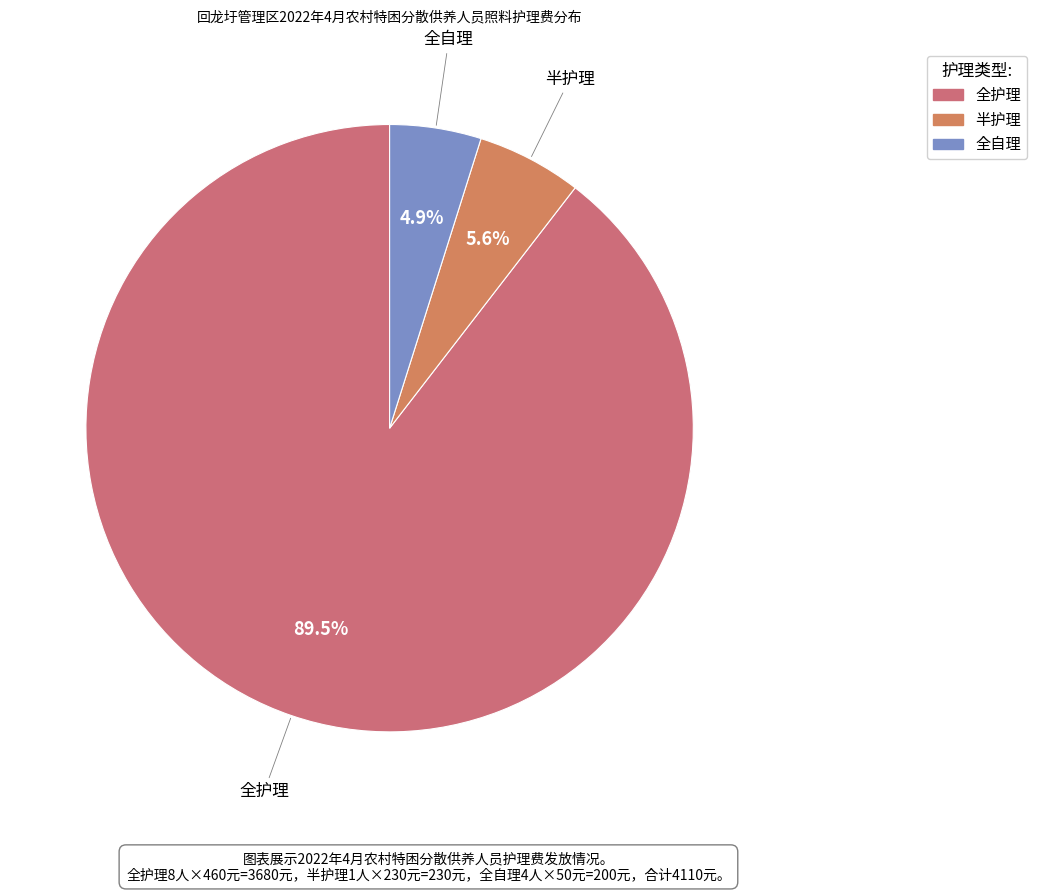

What is the smallest slice in the pie chart?

全自理